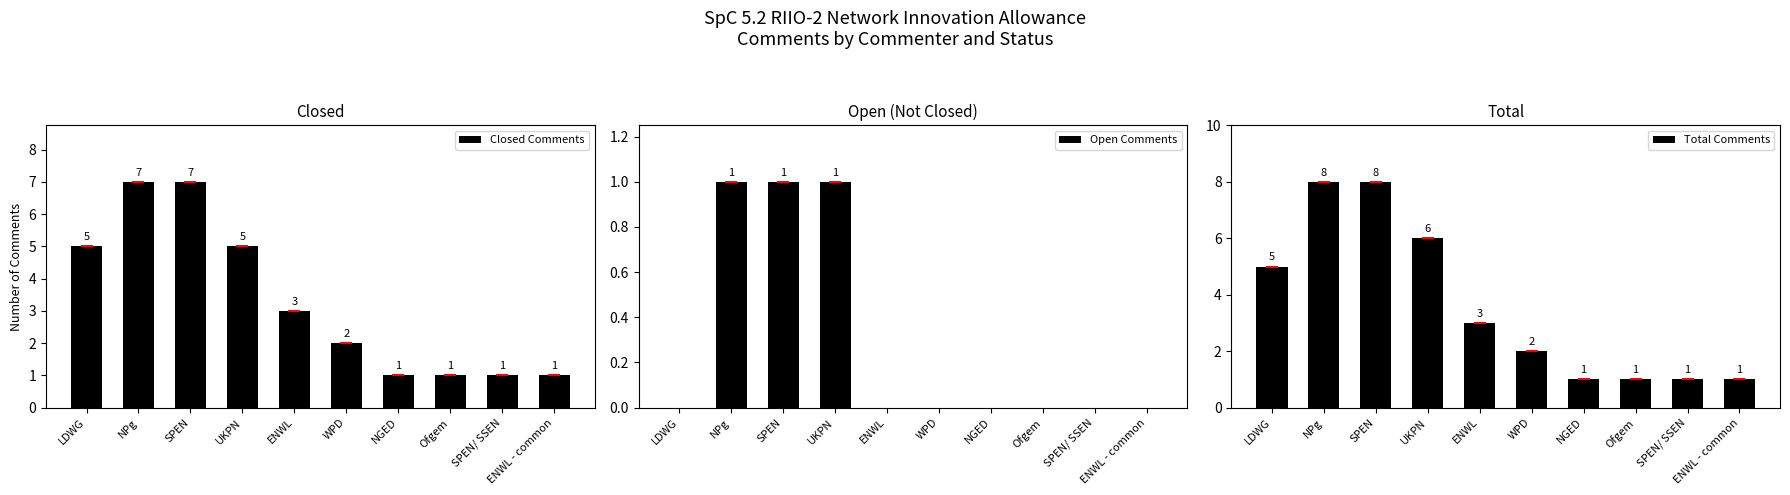

Rank the series at LDWG from highest to lowest value.

Closed Comments, Total Comments, Open Comments